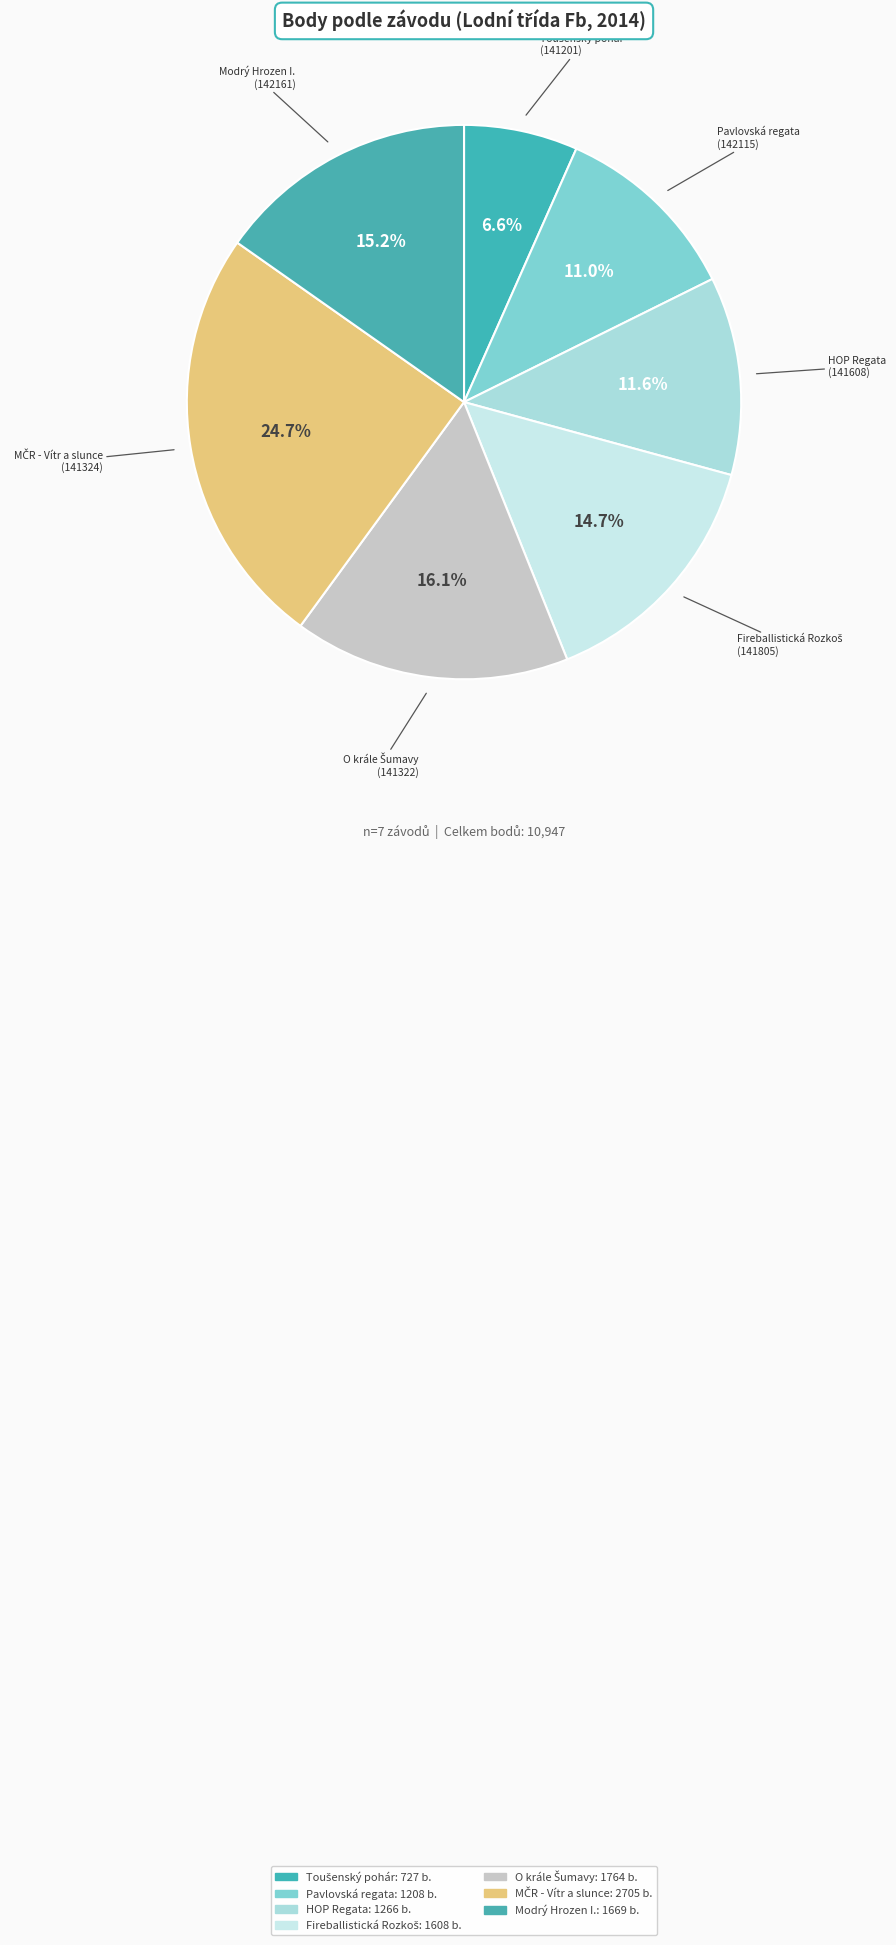

How many slices are in this pie chart?

7